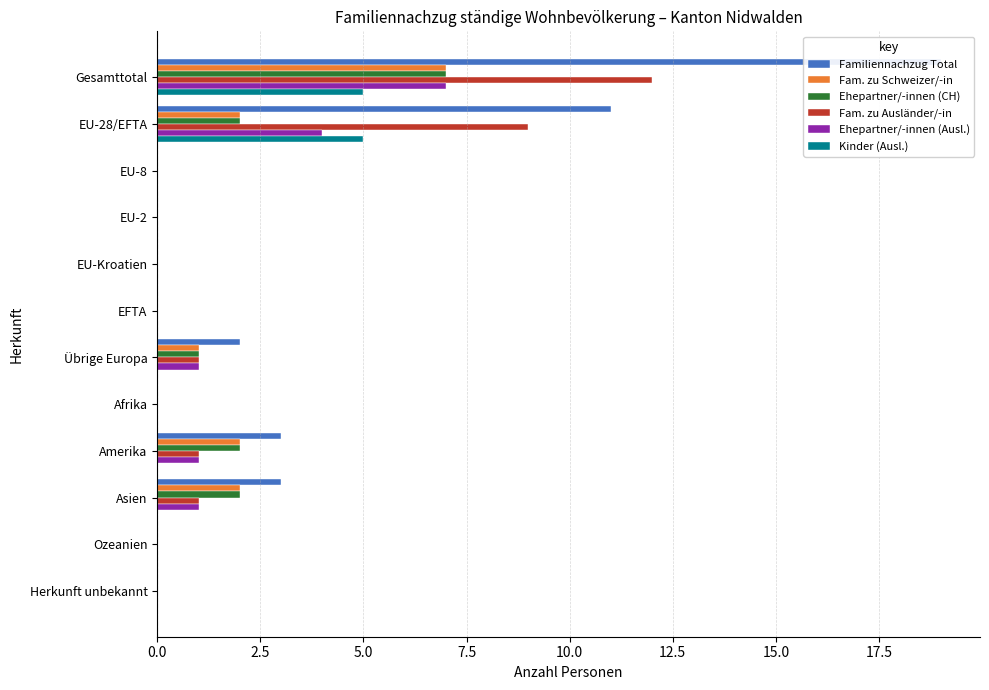

Which series has the widest spread of values?

Familiennachzug Total